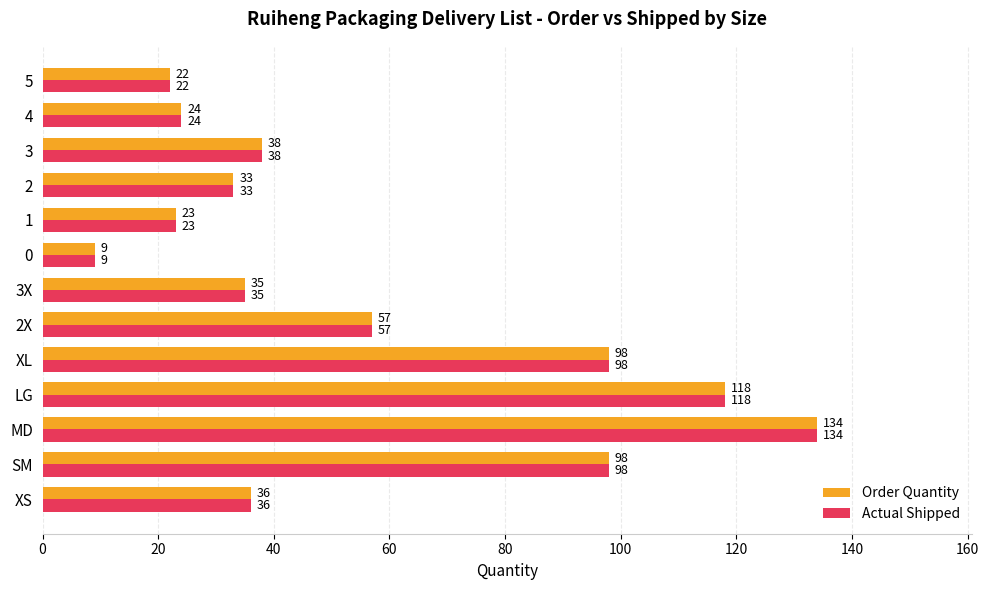

At which category is the sum across all series the highest?

MD